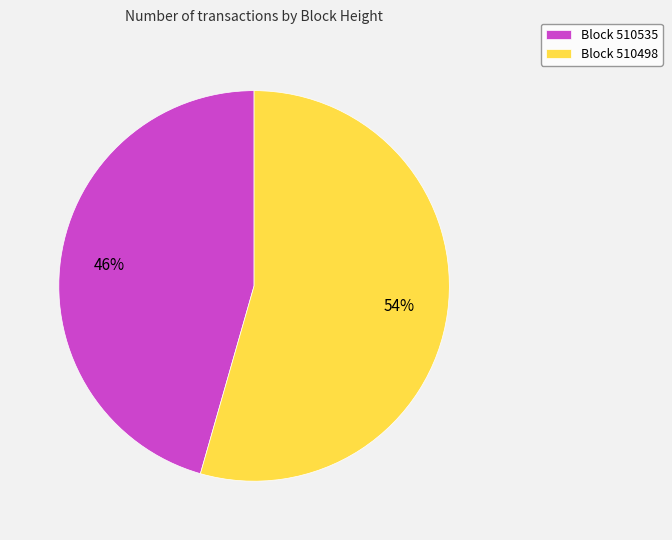

Between Block 510498 and Block 510535, which is larger?

Block 510498